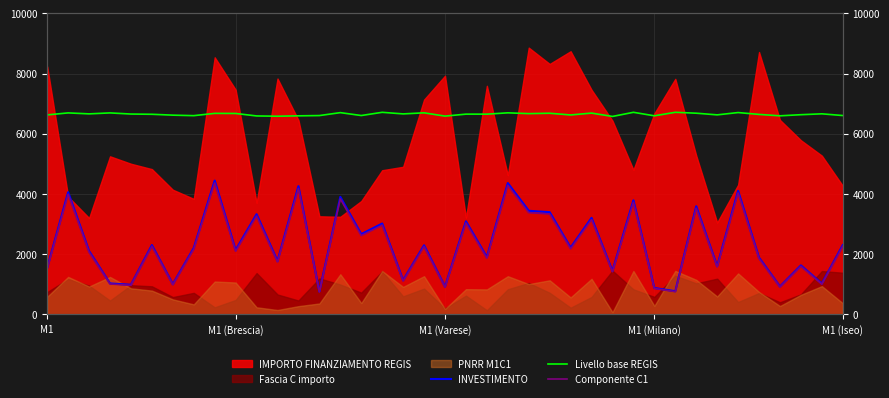

What is the sum of all Componente C1 values?

89828.2